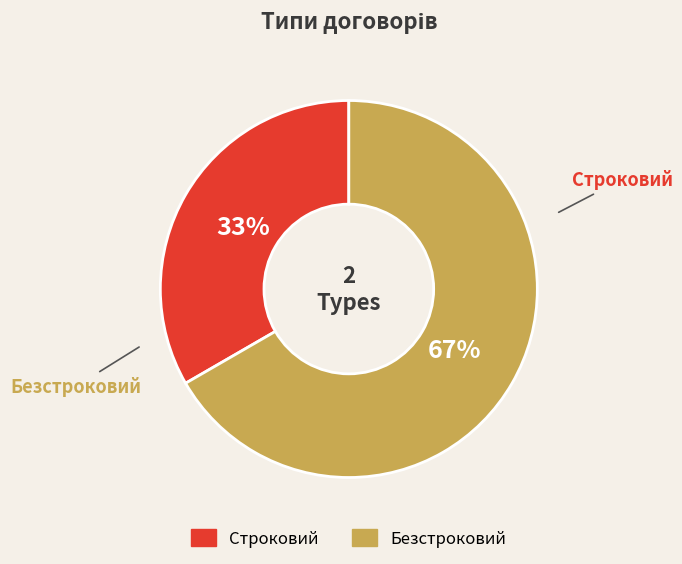

Which slice is the largest?

Безстроковий